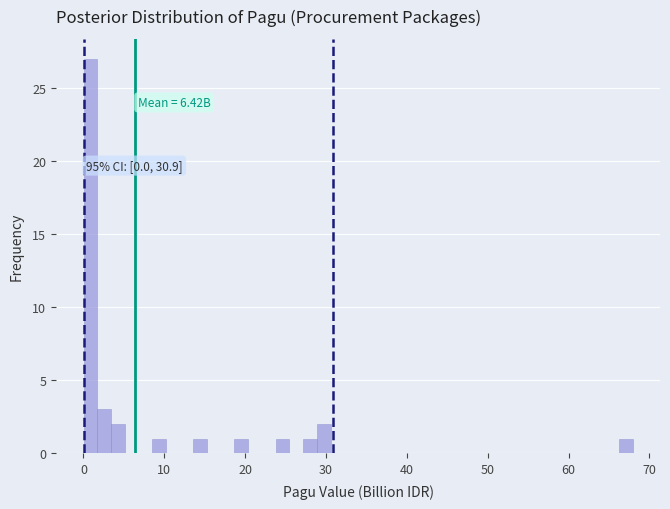

Read against the x-axis, roughly where is the centre of the tallest bar?

1